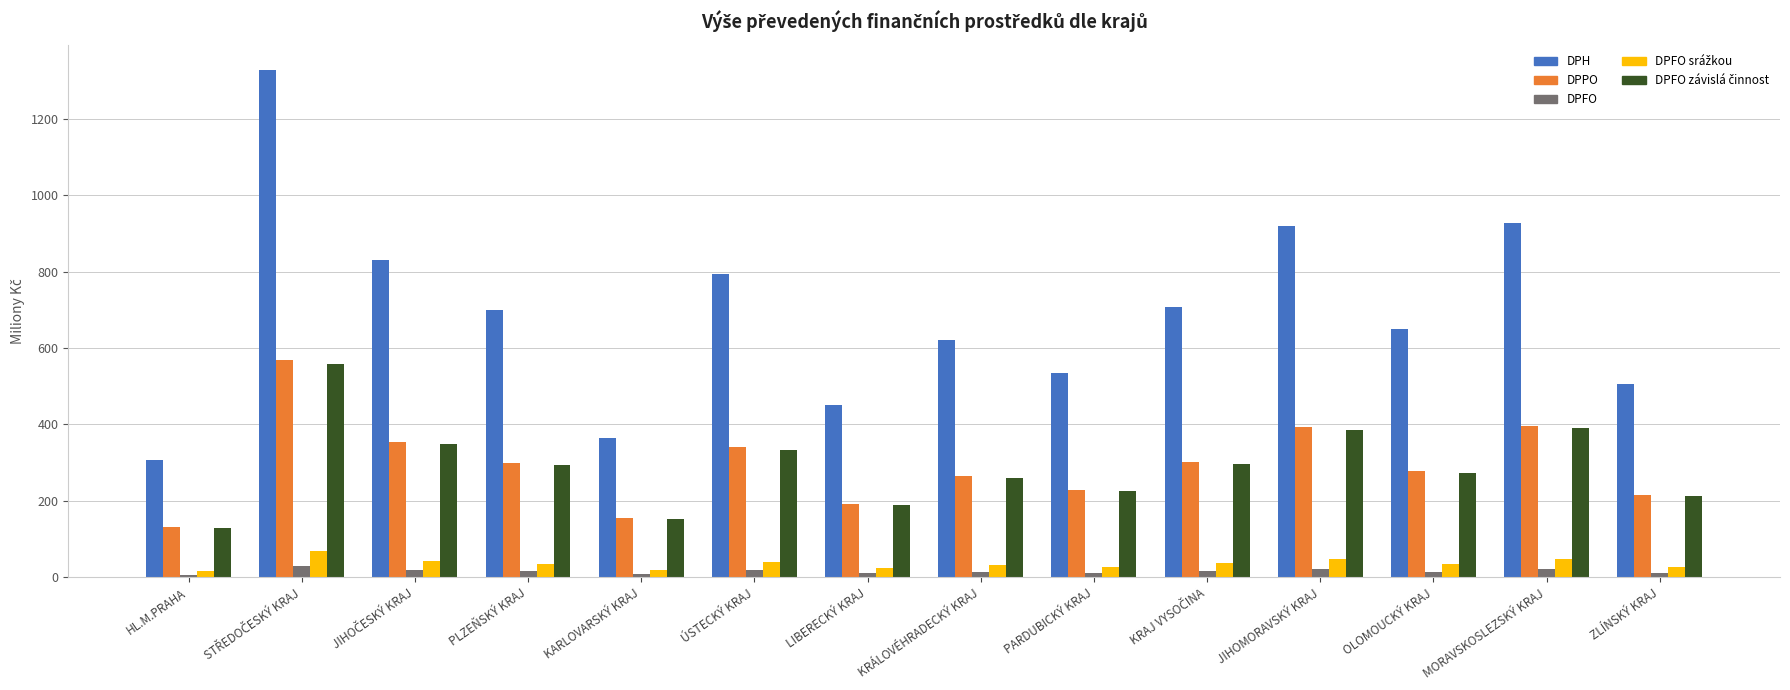

Which series has the largest range (max minus min)?

DPH